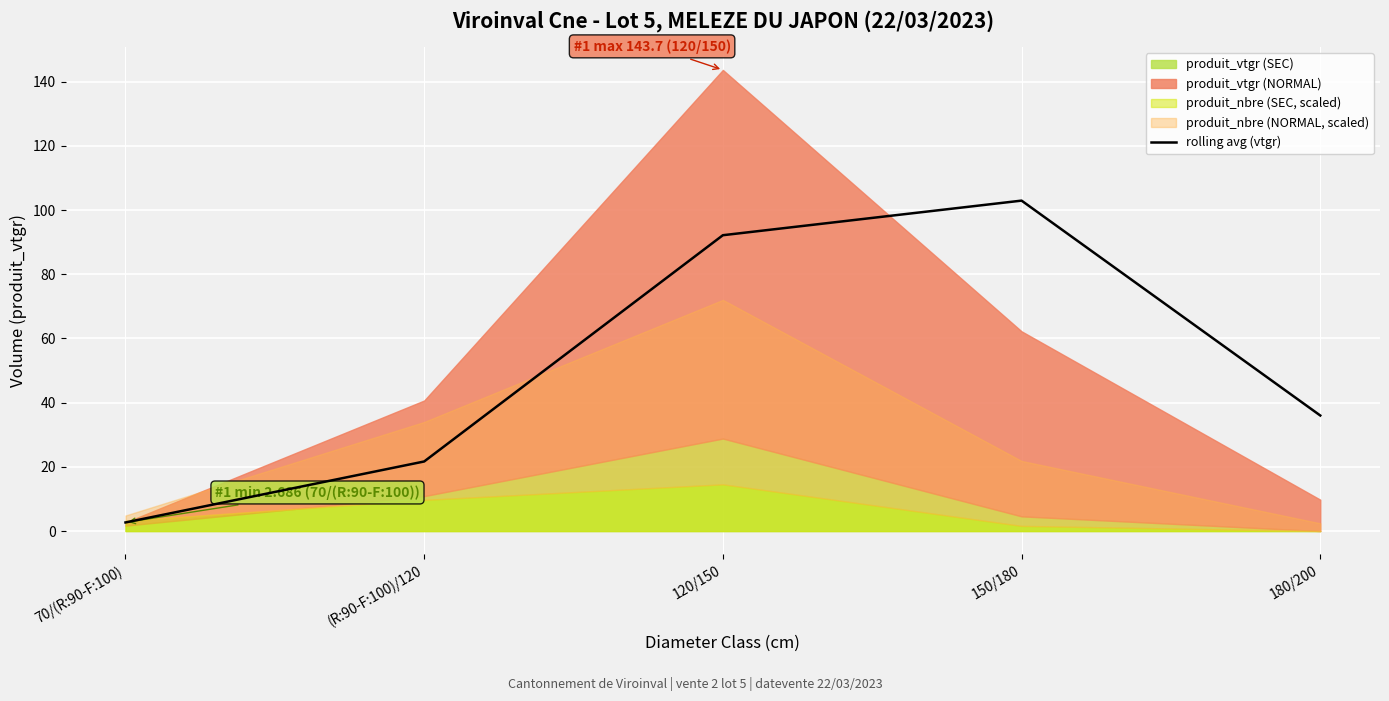

What is the difference between the maximum and minimum values?

100.3